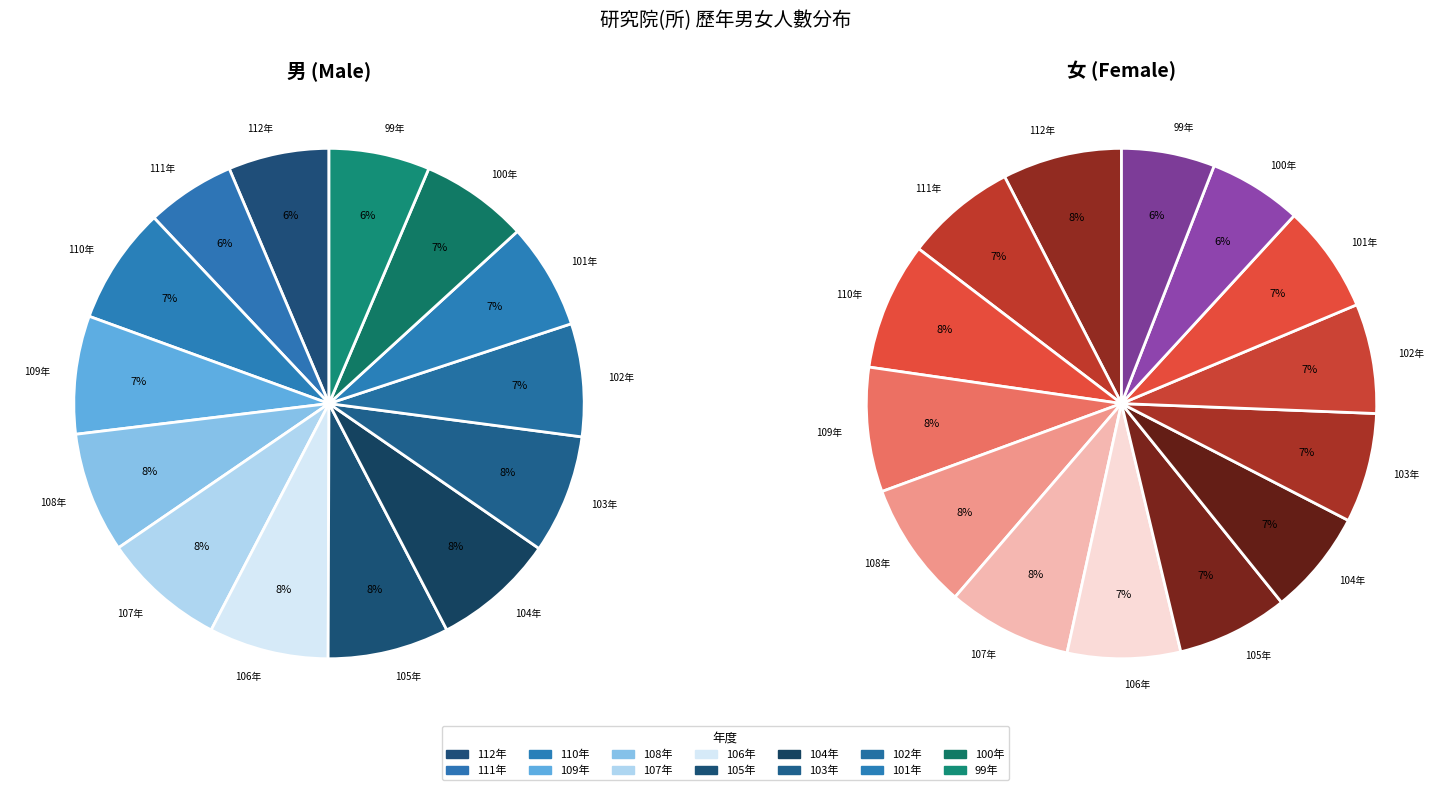

What is the total percentage of 110年 and 102年?

14.6%